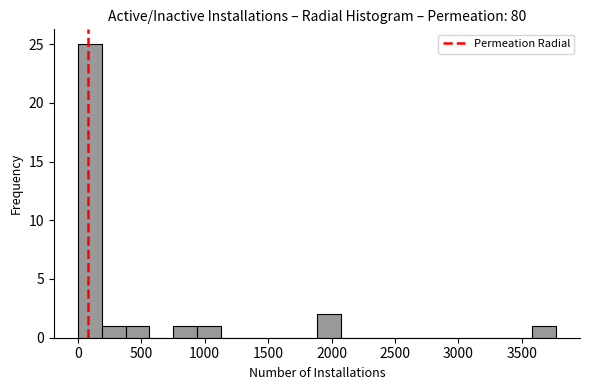

Read against the x-axis, roughly where is the centre of the tallest bar?

100